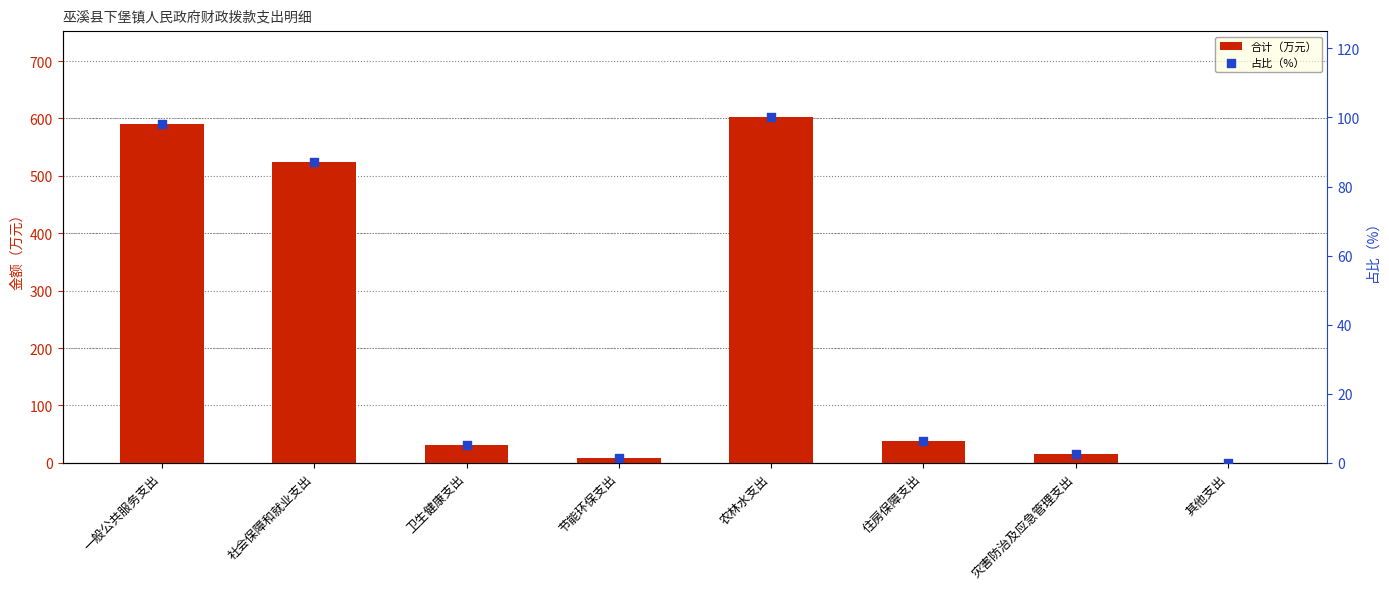

At how many categories does at least one series exceed 67?

3